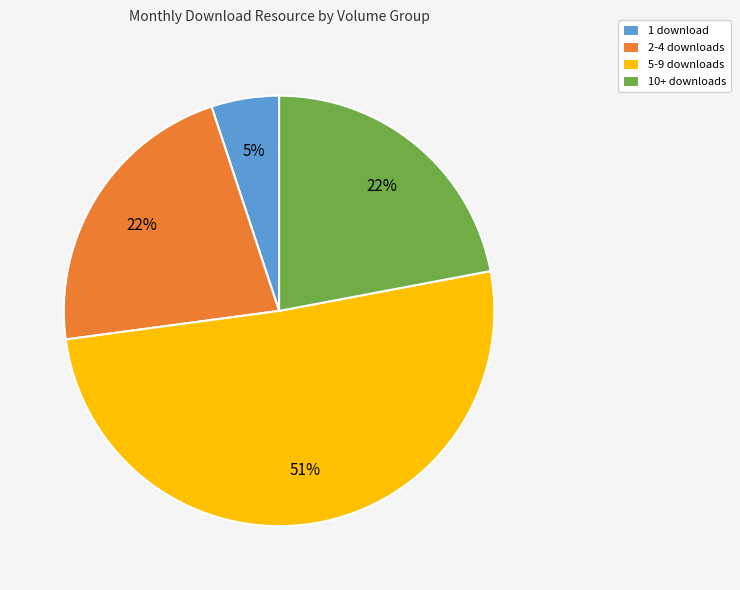

Which slice is the smallest?

1 download